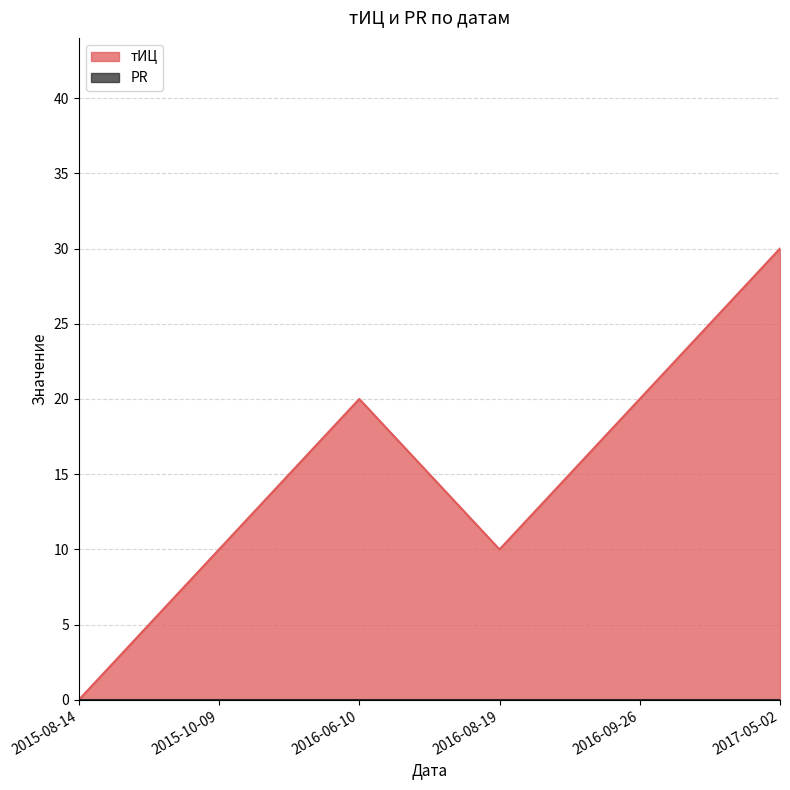

How many data points does each series have?

6